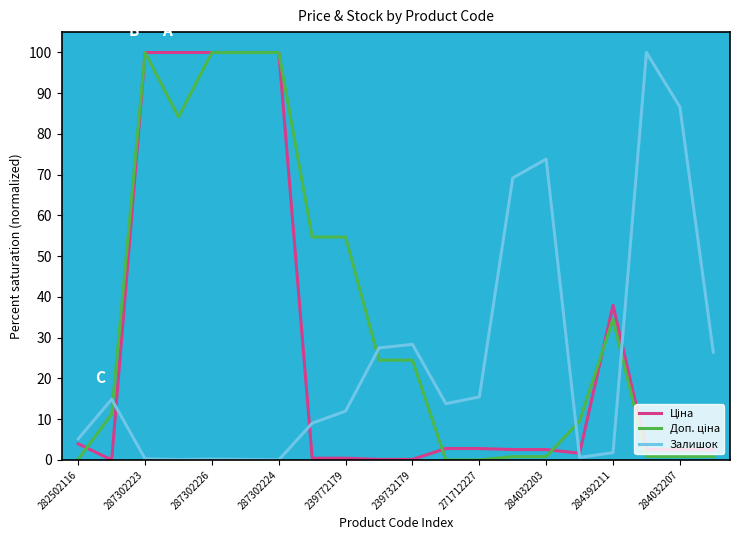

What is the maximum value shown in the chart?

100.0